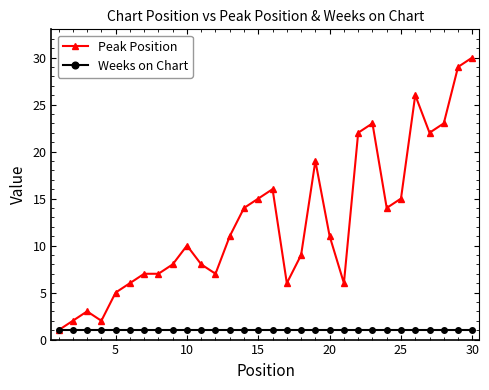

Count the number of categories in the chart.

30